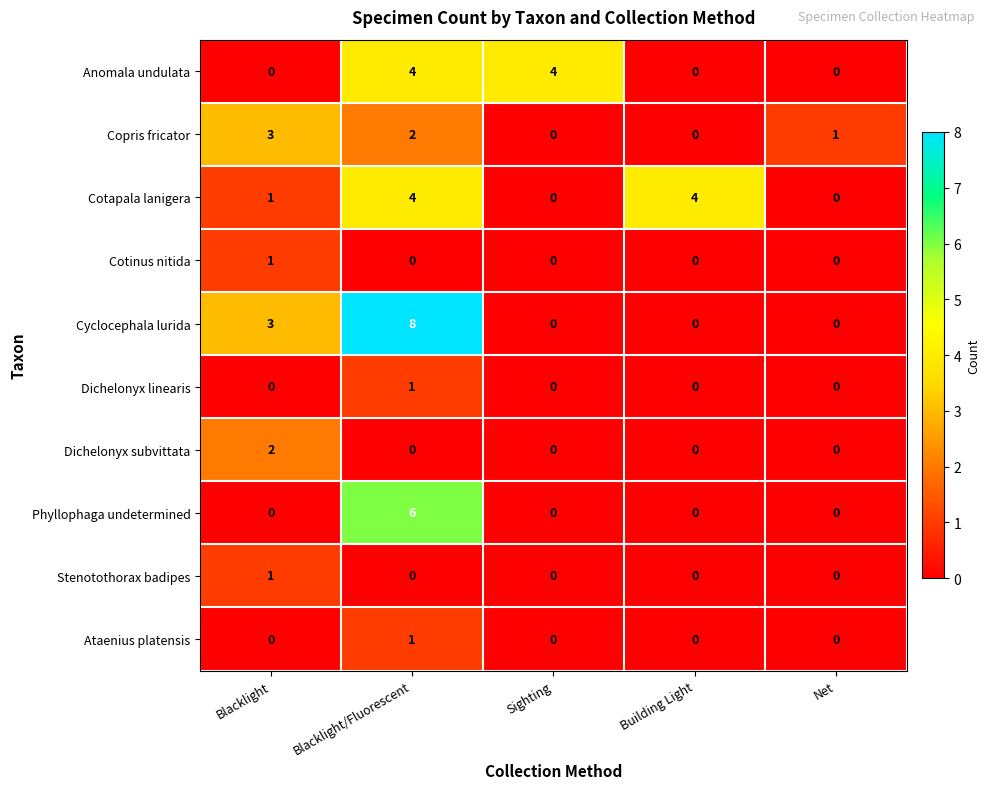

Which series has the largest total across all categories?

Cyclocephala lurida